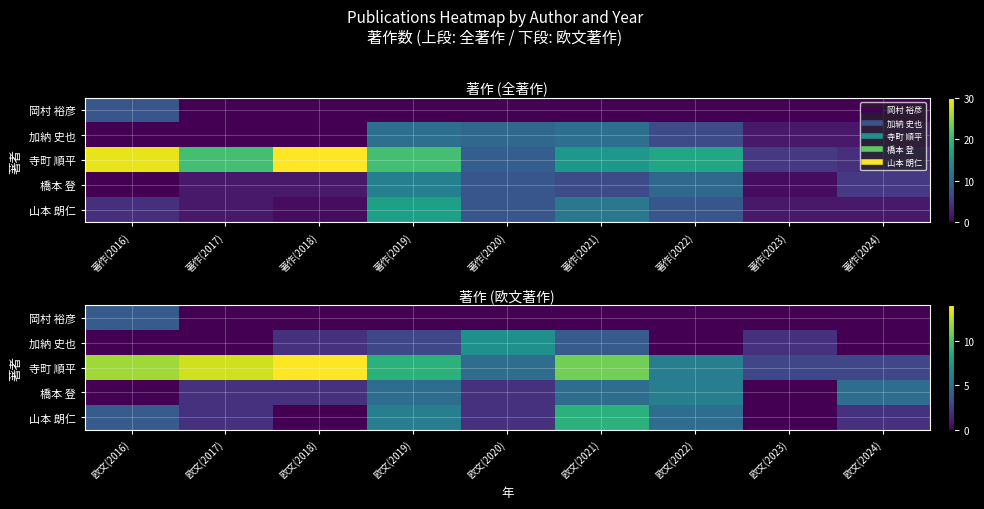

How many data points does each series have?

9